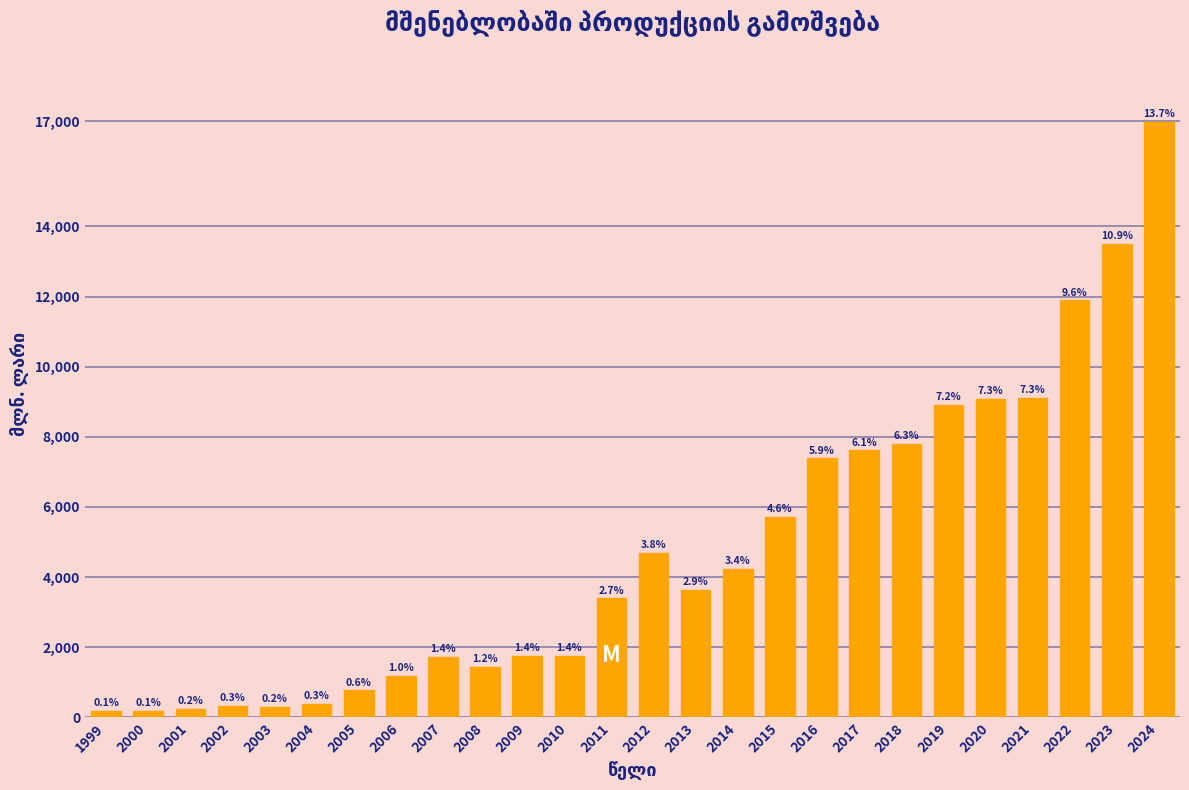

Does the chart contain any negative values?

No